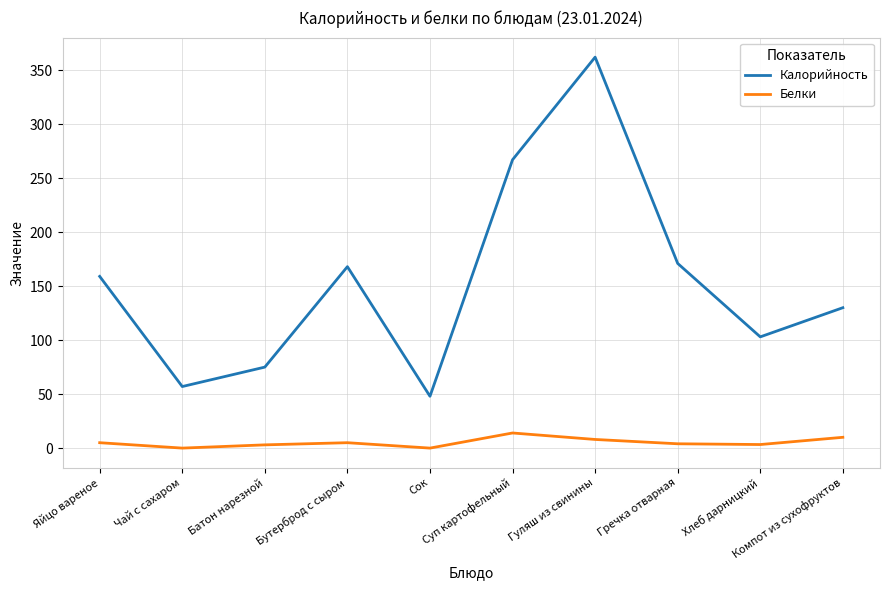

At which category is the sum across all series the highest?

Гуляш из свинины